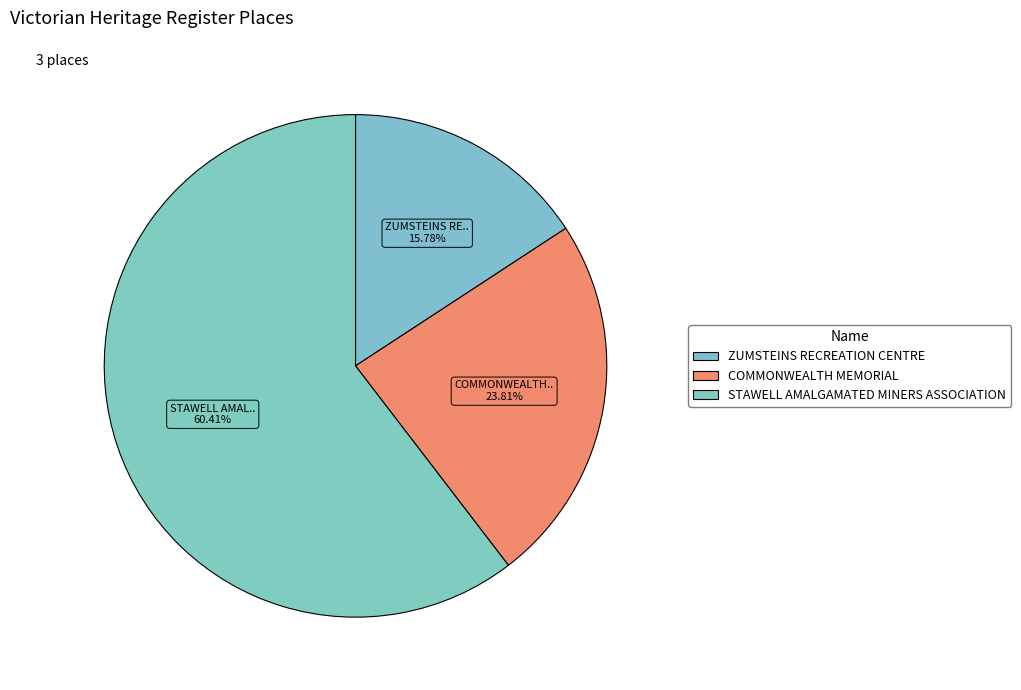

To the nearest percent, what is the combined percentage of ZUMSTEINS RECREATION CENTRE and STAWELL AMALGAMATED MINERS ASSOCIATION?

76%